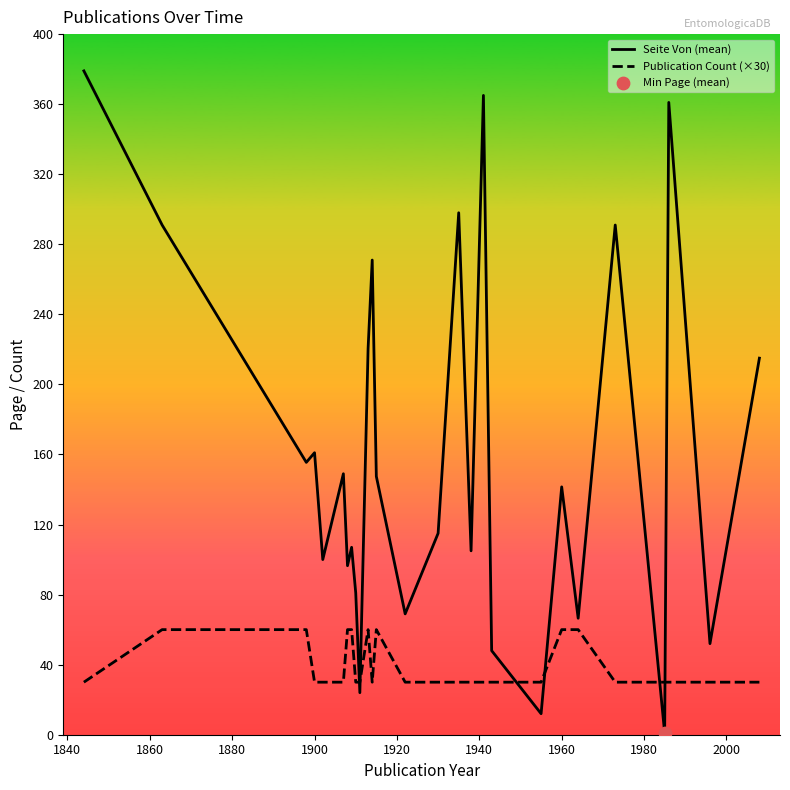

Which series has the largest total across all categories?

Seite Von (mean)